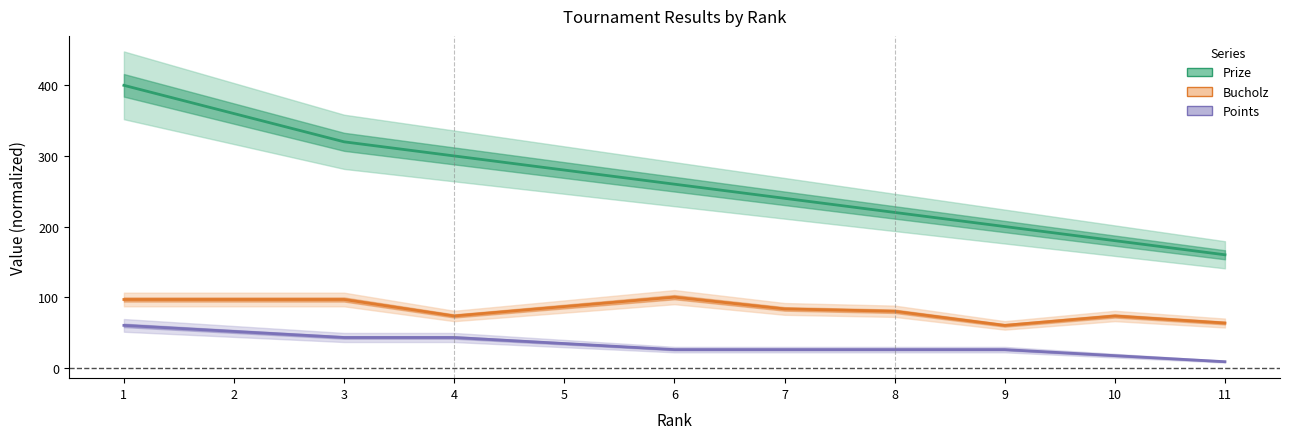

At 2, list the series in order from smallest to largest.

Points, Bucholz, Prize